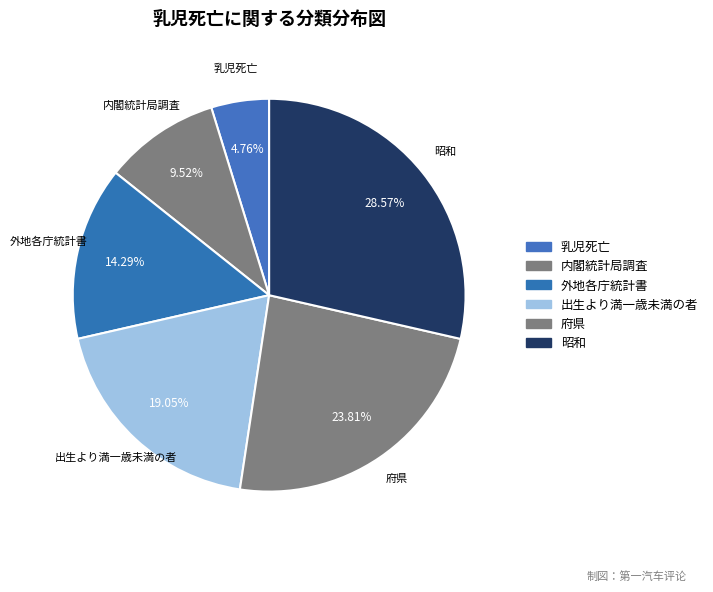

To the nearest percent, what percentage of the pie is 内閣統計局調査?

10%